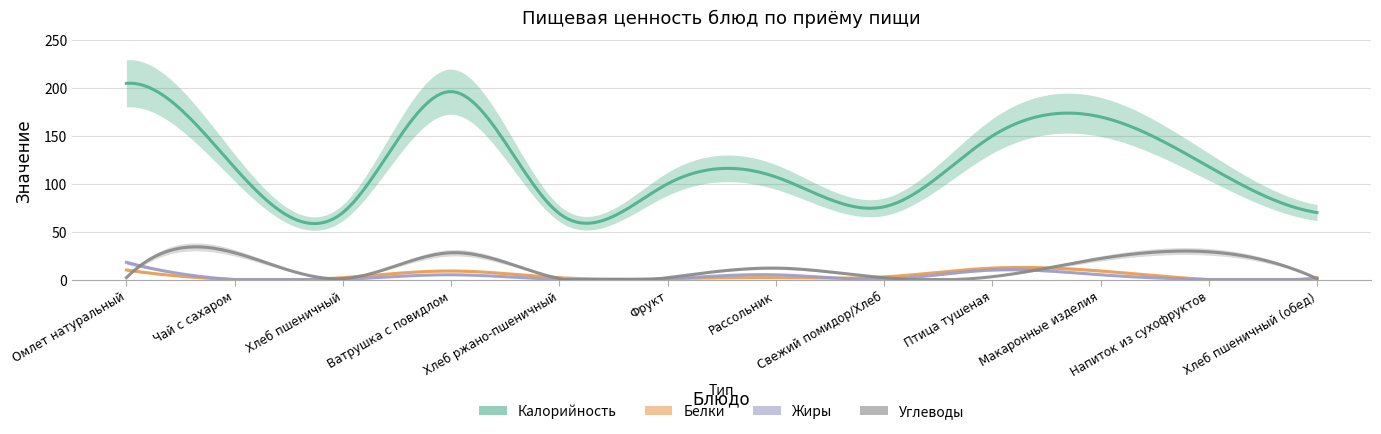

Which series has the widest spread of values?

Калорийность